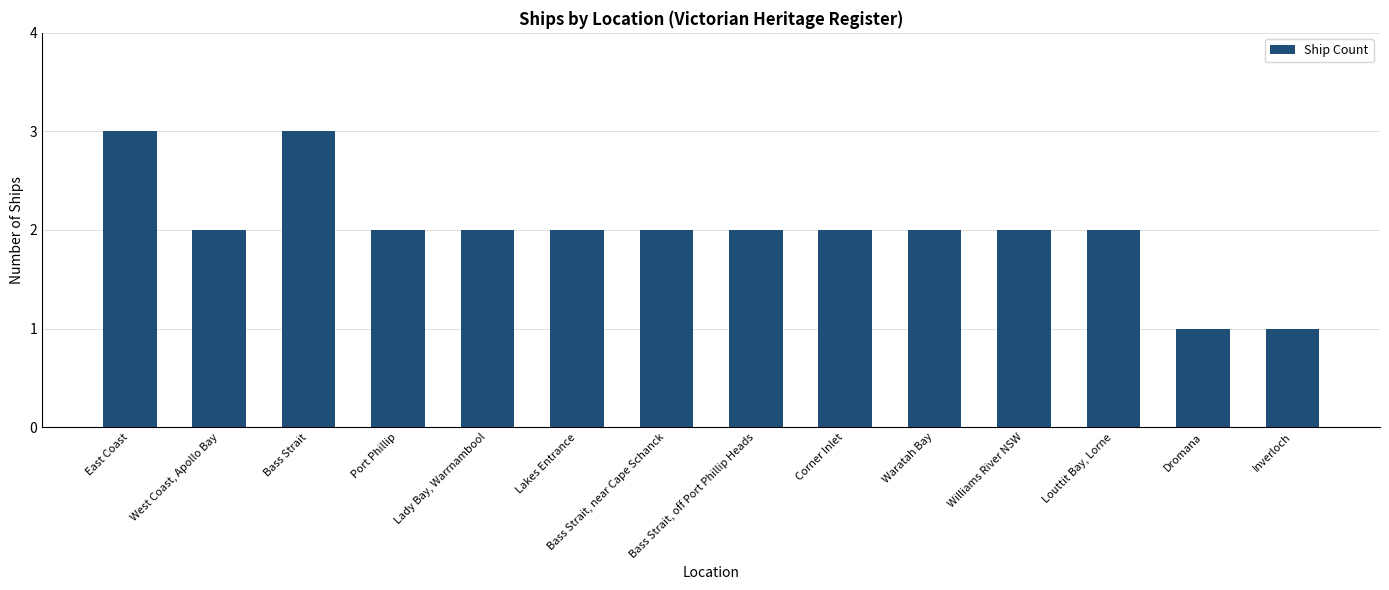

What is the label of the 6th bar from the right?

Corner Inlet